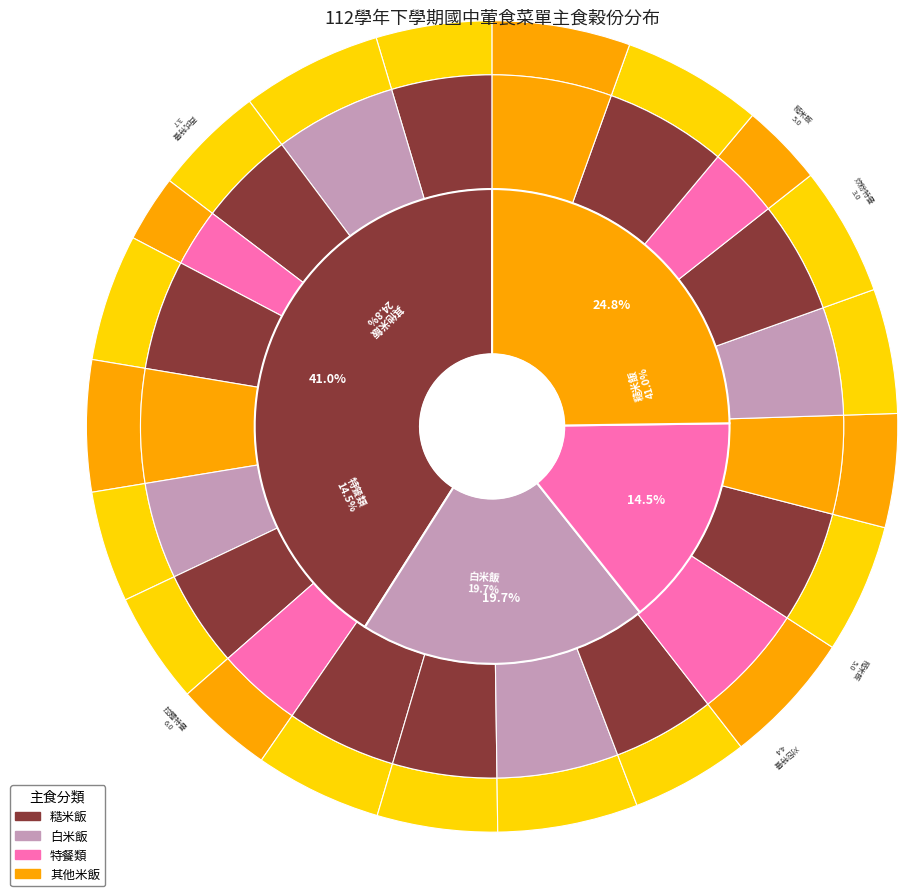

Count the number of slices in the pie.

21